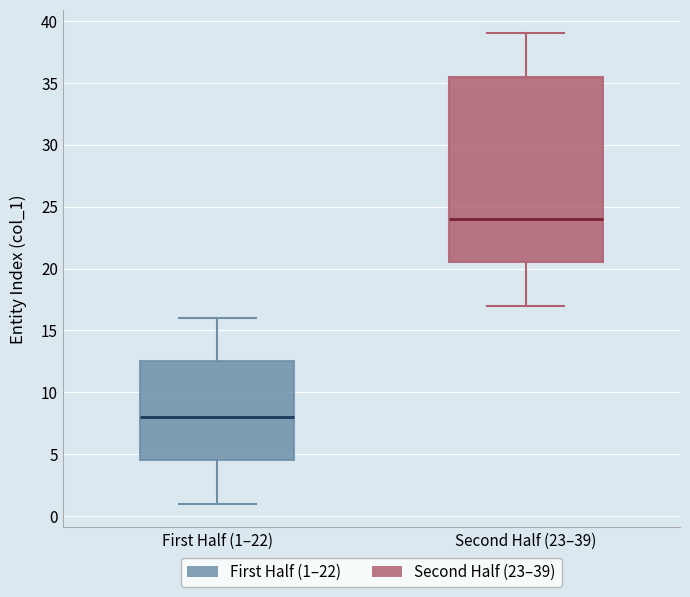

Reading left to right, transcribe this box plot: for each box, give where its median line is, the range the box spans, and where its two whiskers end, as read against the y-axis. The values are not printed on the chart, so give them approximately, as read against the axis.

First Half (1–22): median 8.0, box 4.5 to 12.5, whiskers 1.0 to 16.0
Second Half (23–39): median 24.0, box 20.5 to 35.5, whiskers 17.0 to 39.0